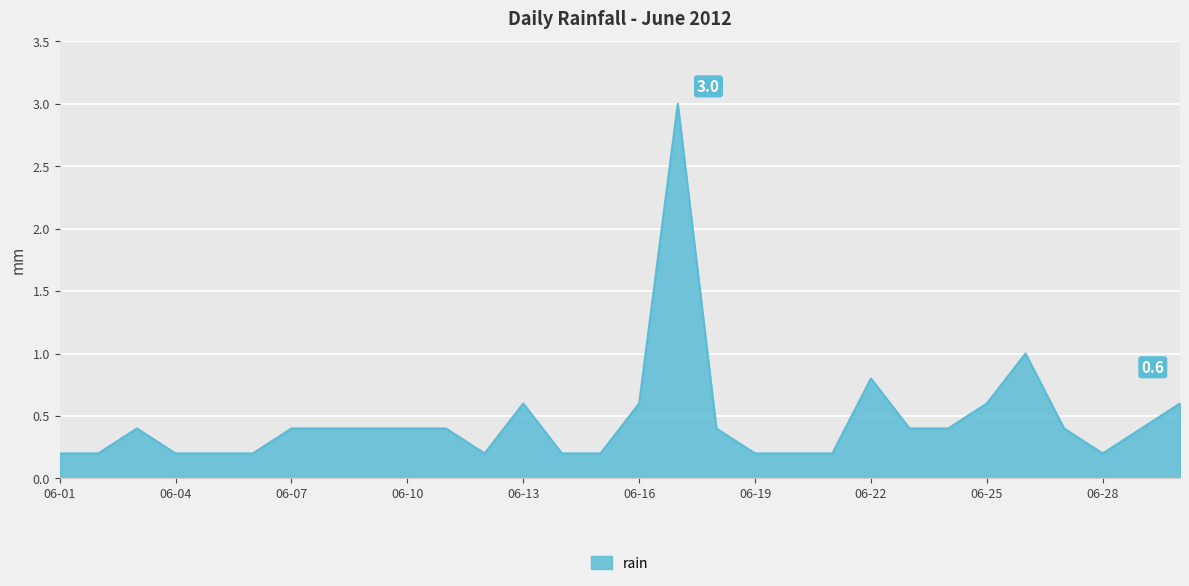

What is the greatest value displayed?

3.0